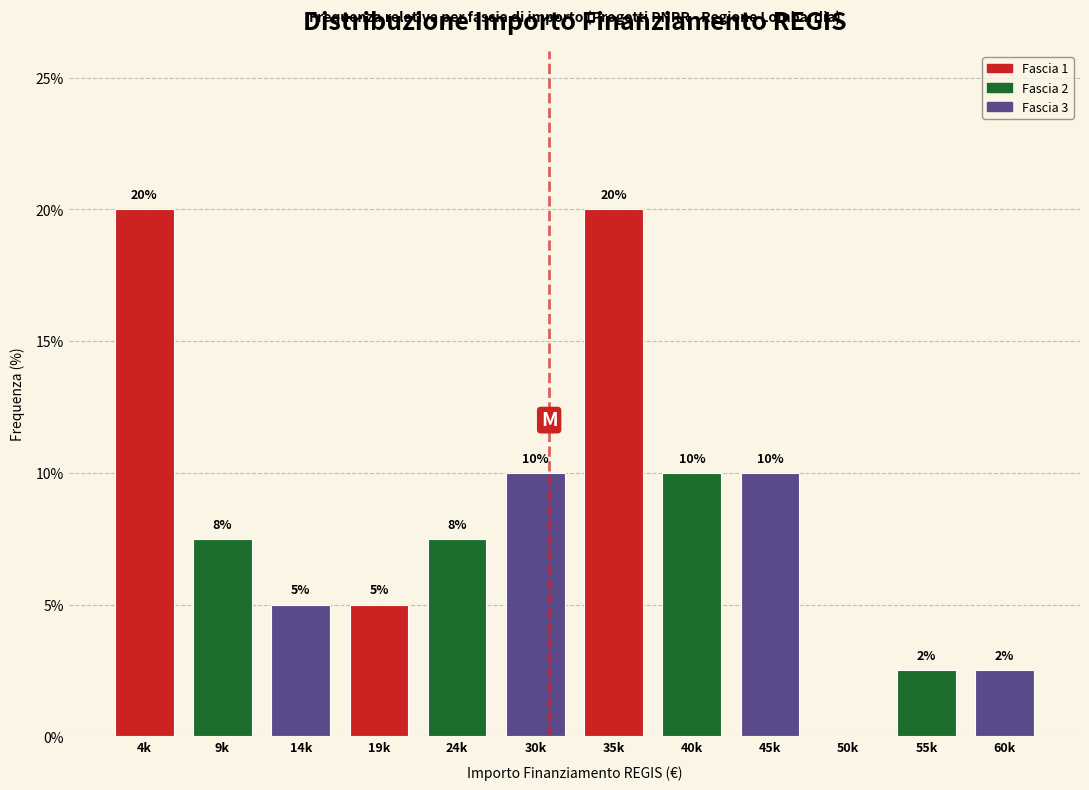

What is the greatest value displayed?

20.0